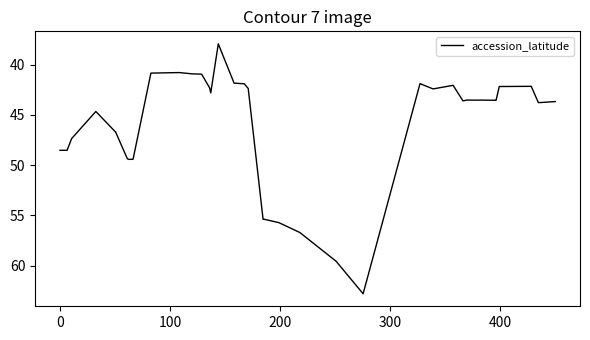

What is the average value?

46.0